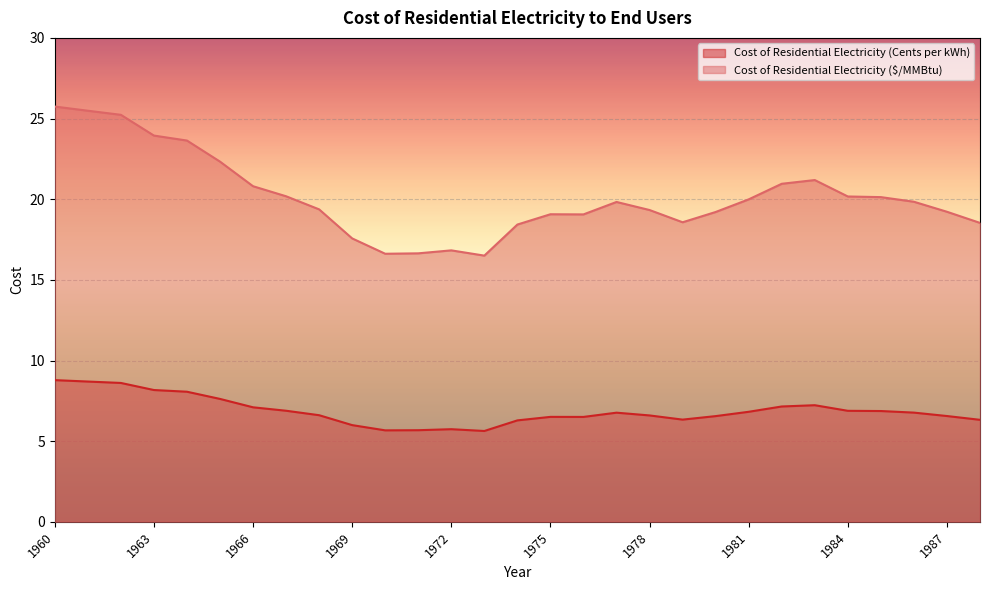

In Cost of Residential Electricity (Cents per kWh), how many points are lower than both neighbors (excluding endpoints)?

4